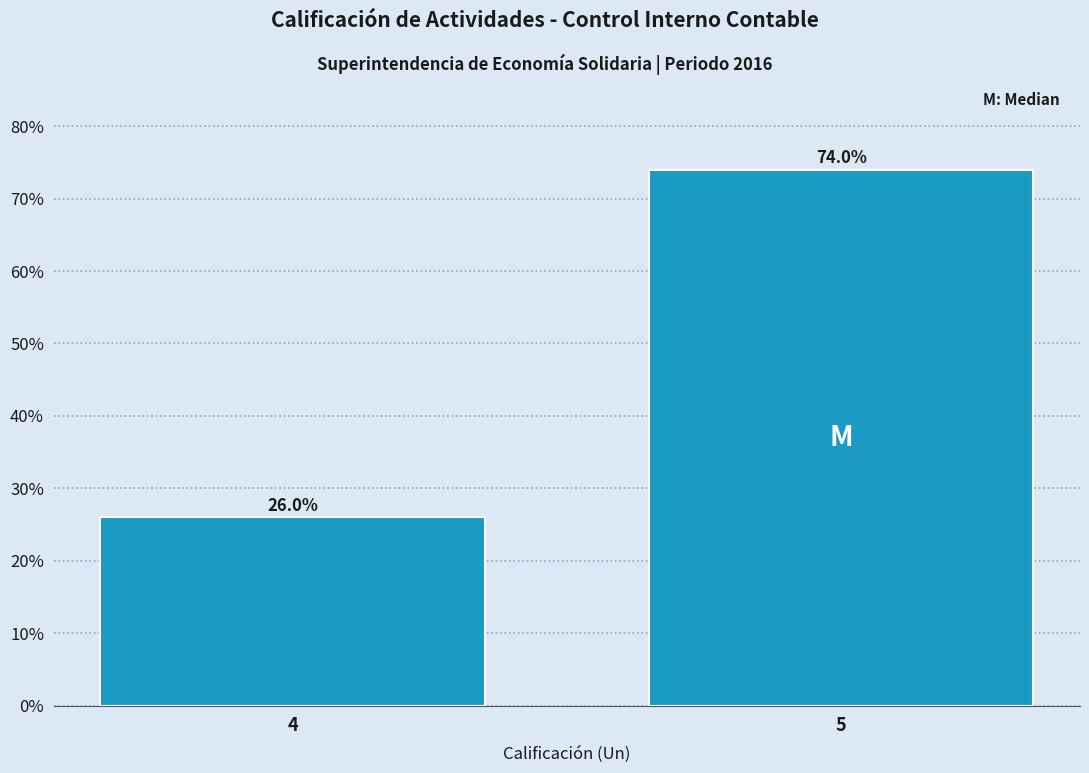

Reading left to right, what are all the values shown in this chart?

26	74